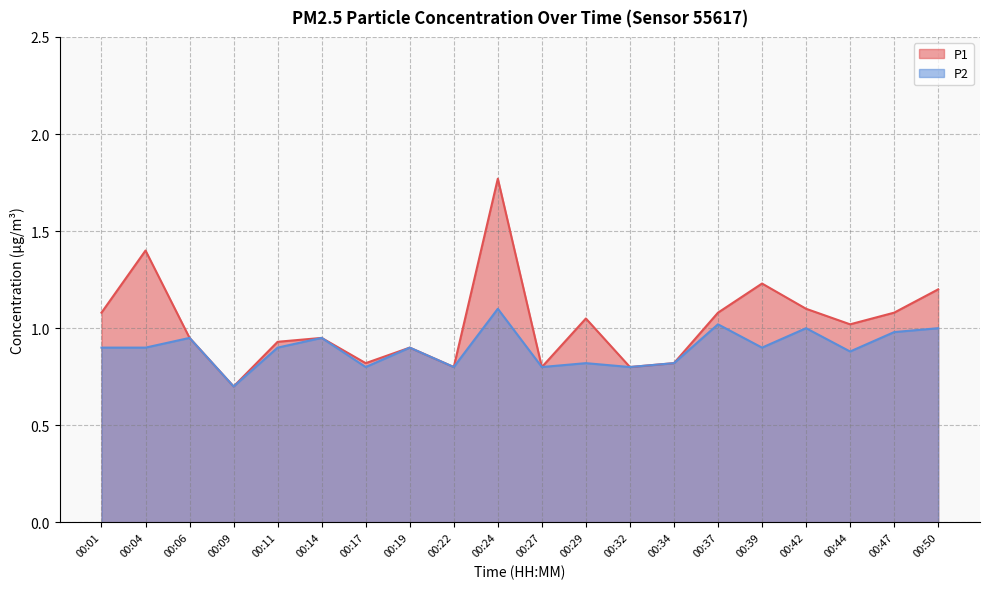

In P1, how many points are higher than both neighbors (excluding endpoints)?

6